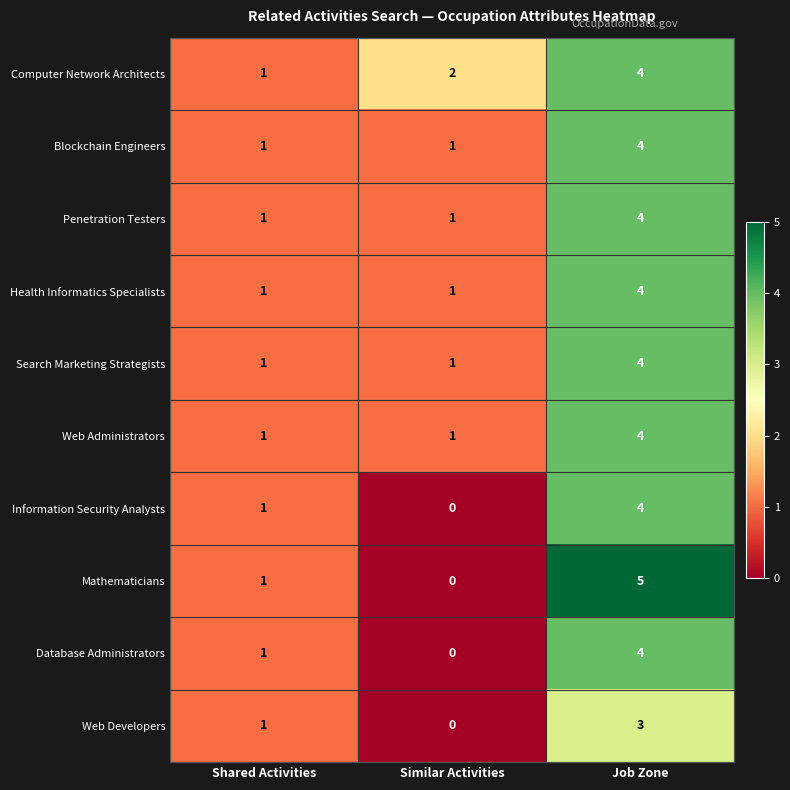

What is the sum of all Web Administrators values?

6